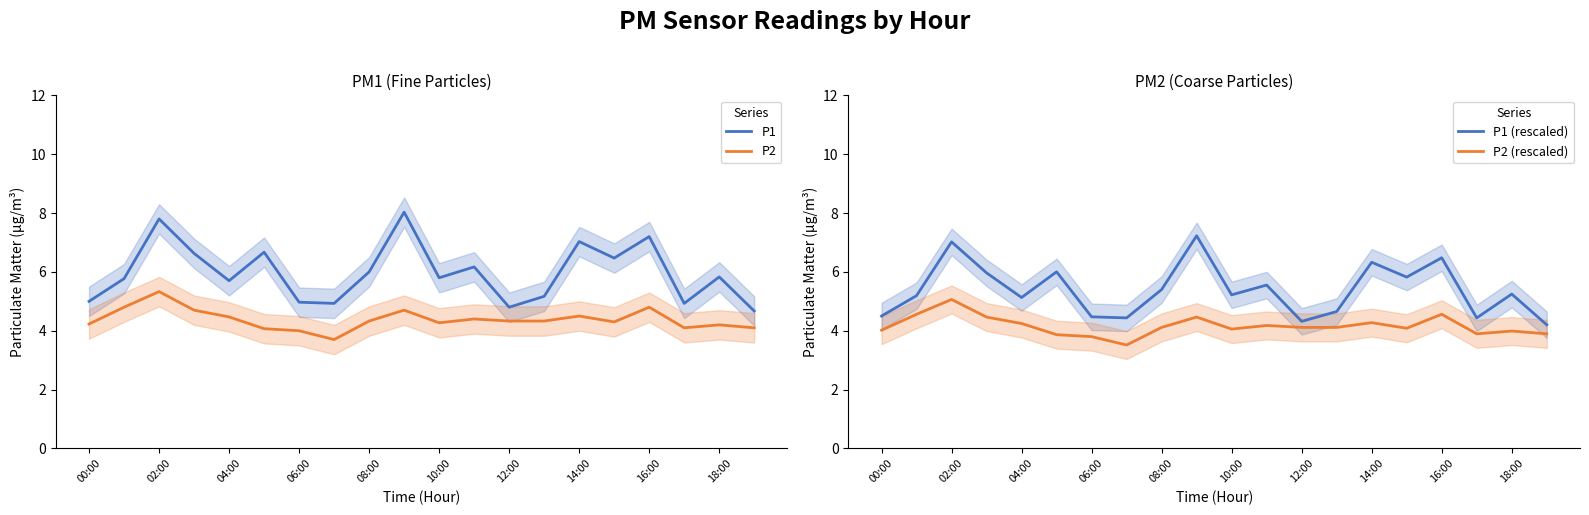

Reading left to right, transcribe all the data shown in this chart.

P1: 5.0	5.8	7.8	6.6	5.7	6.7	5.0	4.9	6.0	8.0	5.8	6.2	4.8	5.2	7.0	6.5	7.2	4.9	5.8	4.7
P2: 4.2	4.8	5.3	4.7	4.5	4.1	4.0	3.7	4.3	4.7	4.3	4.4	4.3	4.3	4.5	4.3	4.8	4.1	4.2	4.1
P1 (rescaled): 4.5	5.2	7.0	6.0	5.1	6.0	4.5	4.4	5.4	7.2	5.2	5.6	4.3	4.7	6.3	5.8	6.5	4.4	5.2	4.2
P2 (rescaled): 4.0	4.6	5.1	4.5	4.2	3.9	3.8	3.5	4.1	4.5	4.1	4.2	4.1	4.1	4.3	4.1	4.6	3.9	4.0	3.9